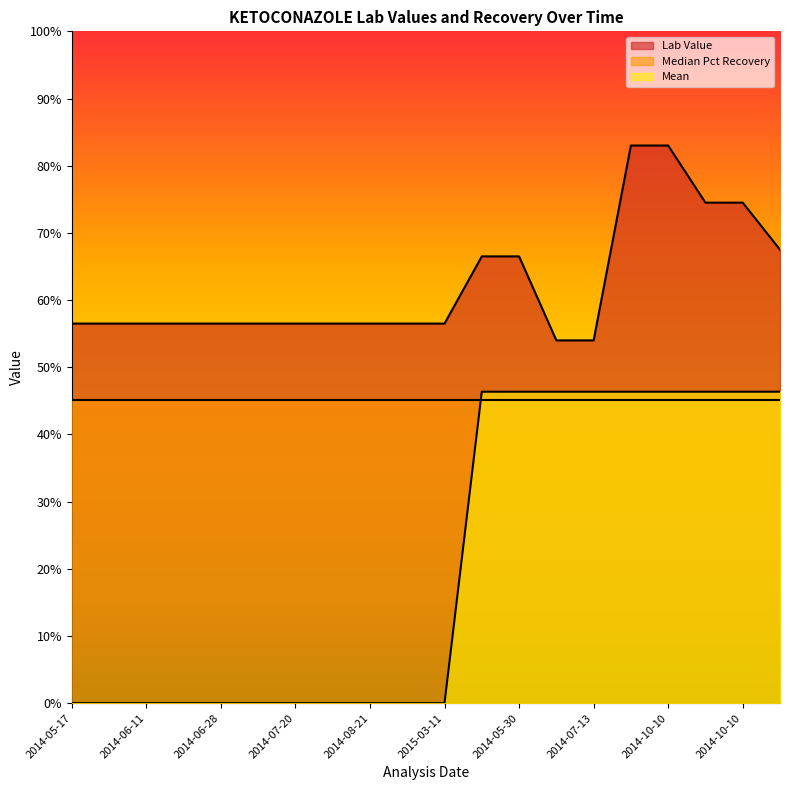

At how many categories does at least one series exceed 6?

20